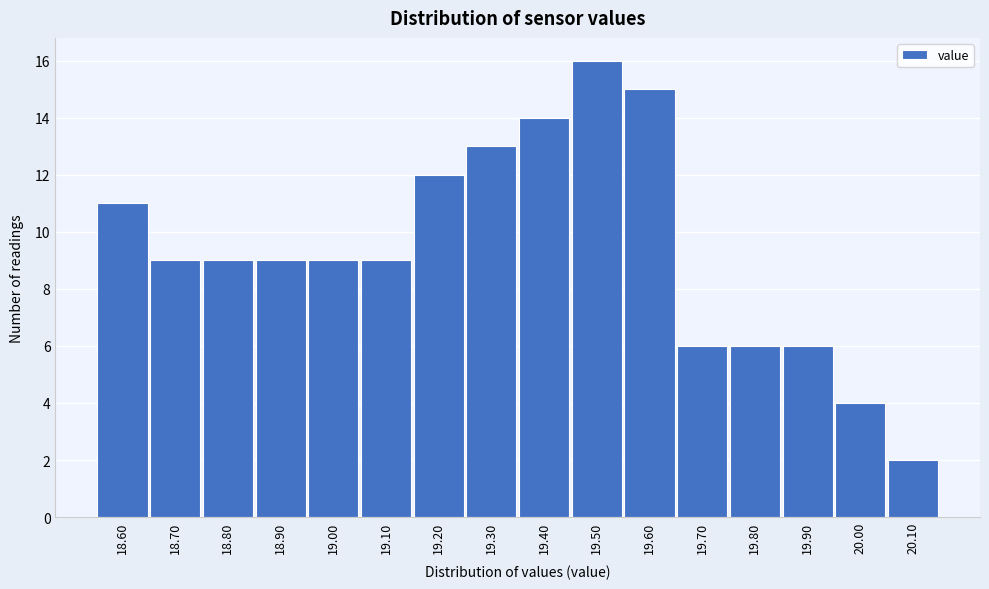

Reading left to right, extract all data points from this chart.

18.60=11	18.70=9	18.80=9	18.90=9	19.00=9	19.10=9	19.20=12	19.30=13	19.40=14	19.50=16	19.60=15	19.70=6	19.80=6	19.90=6	20.00=4	20.10=2